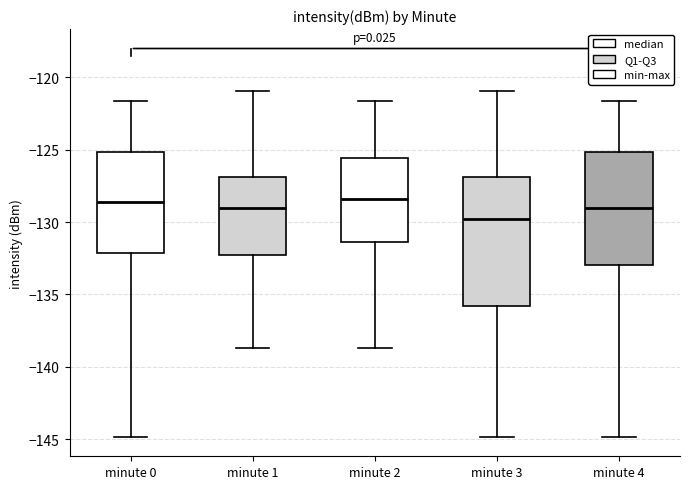

Reading left to right, read every box against the y-axis: the position of its median line, the range the box covers, and the ends of its whiskers. The values are not printed on the chart, so give them approximately, as read against the axis.

minute 0: median -128.5, box -132.0 to -125.0, whiskers -145.0 to -121.5
minute 1: median -129.0, box -132.5 to -127.0, whiskers -138.5 to -121.0
minute 2: median -128.5, box -131.5 to -125.5, whiskers -138.5 to -121.5
minute 3: median -130.0, box -136.0 to -127.0, whiskers -145.0 to -121.0
minute 4: median -129.0, box -133.0 to -125.0, whiskers -145.0 to -121.5